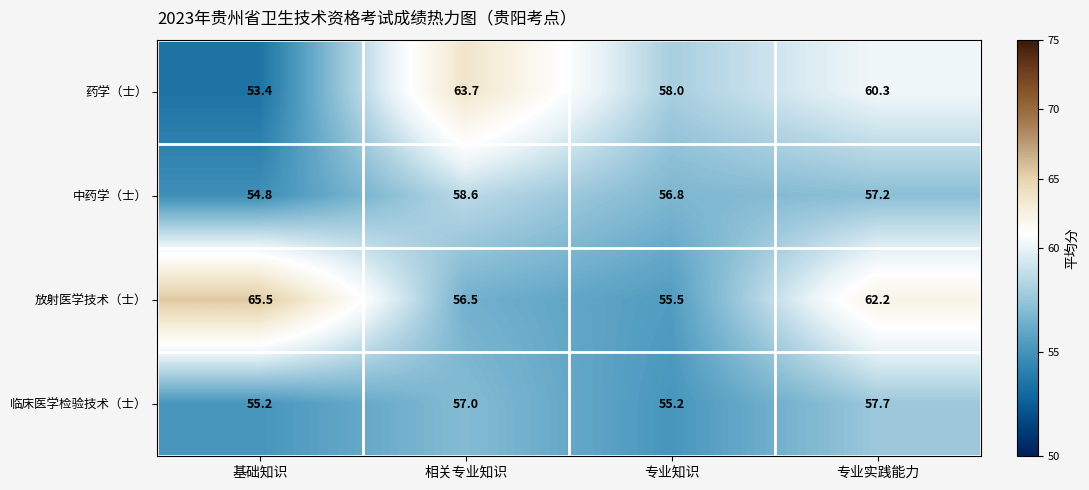

At which label does 药学（士） first exceed 60?

相关专业知识